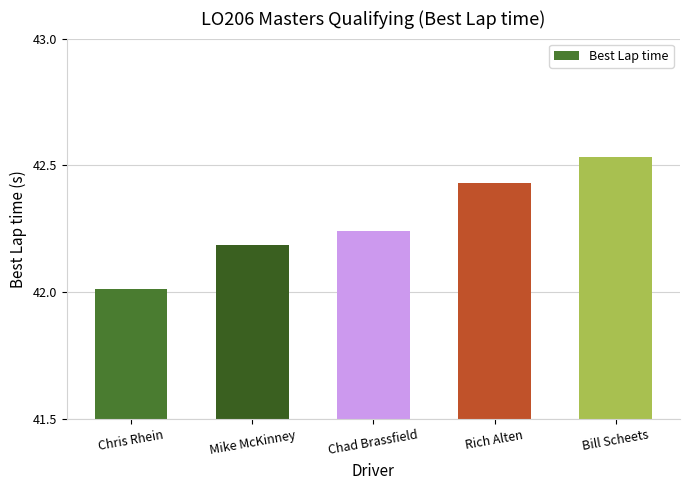

Is it true that the value at Chris Rhein is 66.5?

False